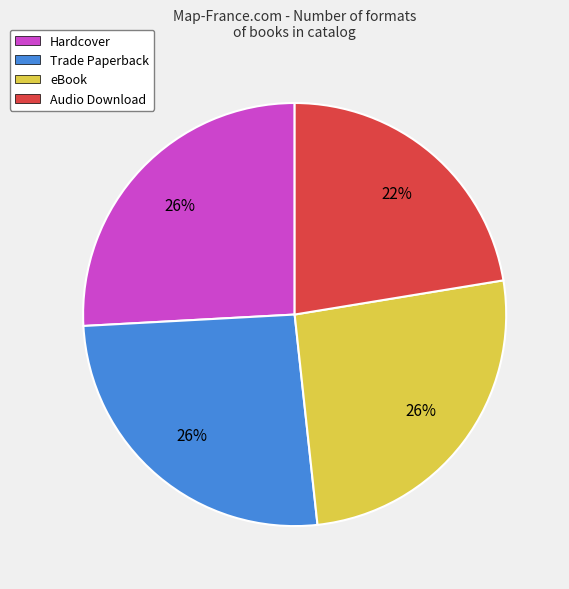

Is there a majority slice in this chart?

No